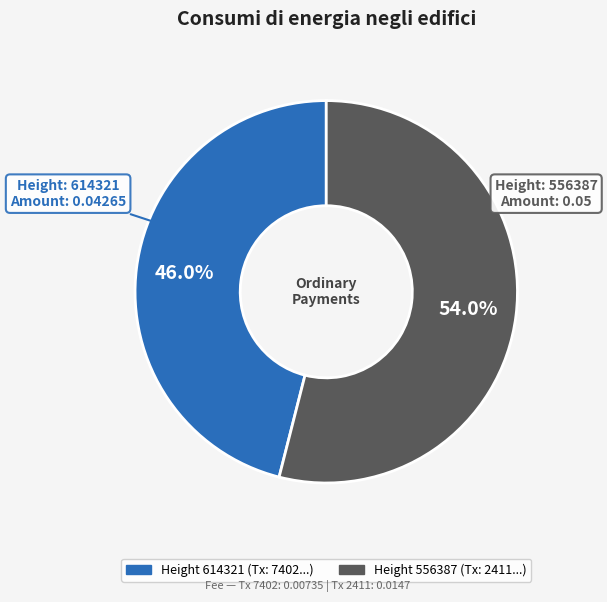

How many segments does this pie chart have?

2